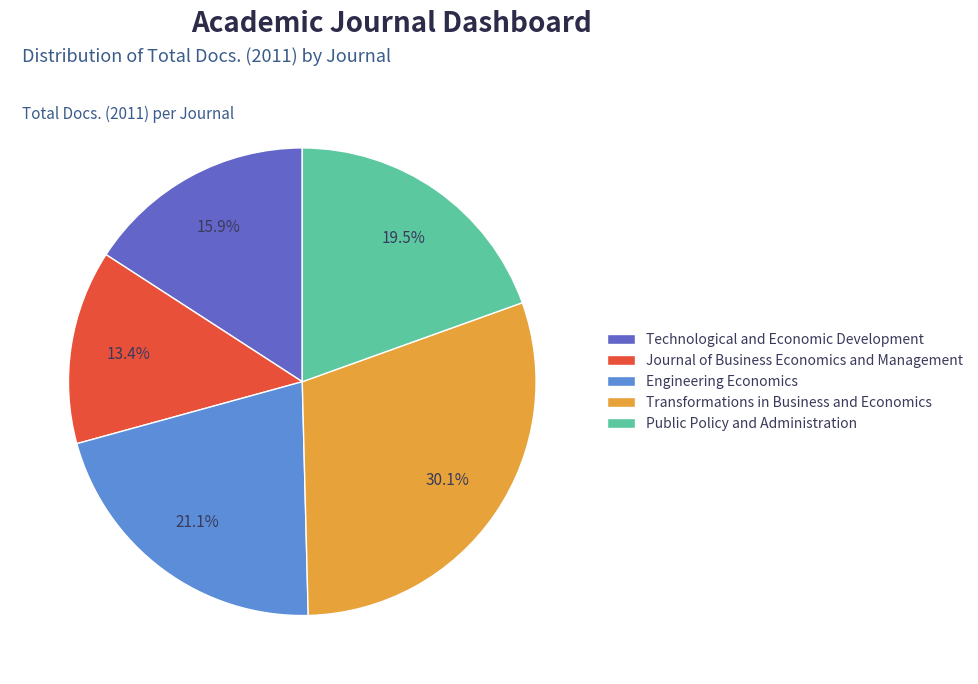

To the nearest percent, what is the combined percentage of Transformations in Business and Economics and Engineering Economics?

51%